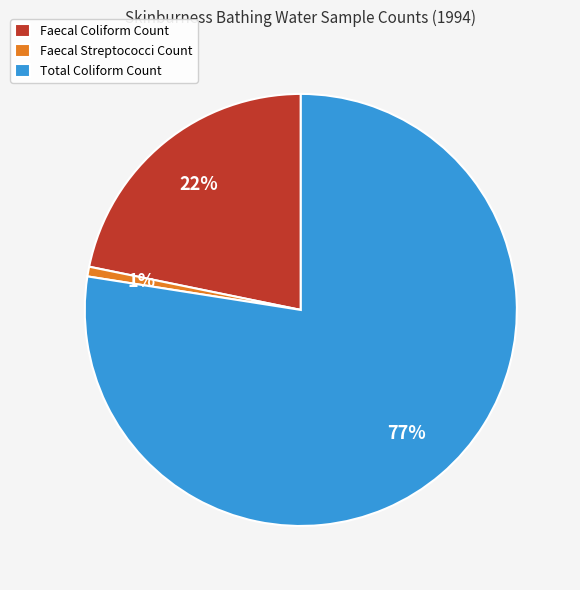

True or false: Faecal Coliform Count accounts for 22% of the total.

True